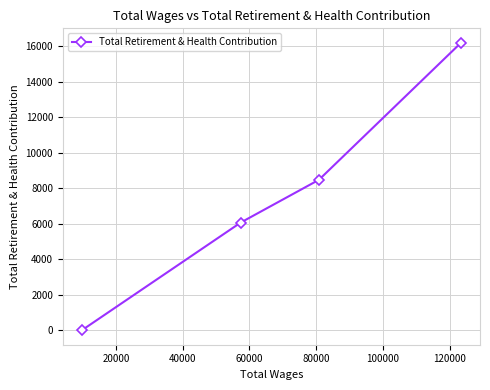

Count the values in the range 6062 to 16185.

3